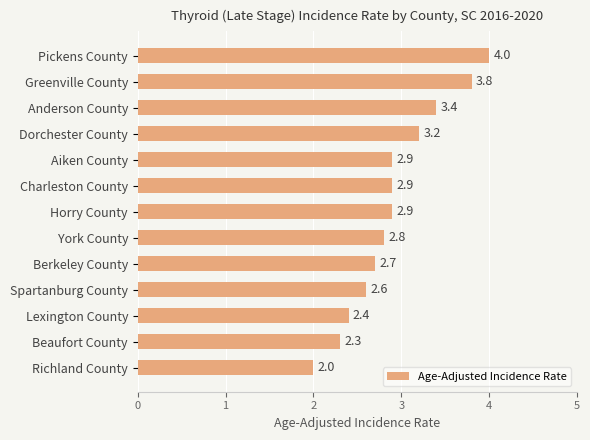

Read the value at York County.

2.8